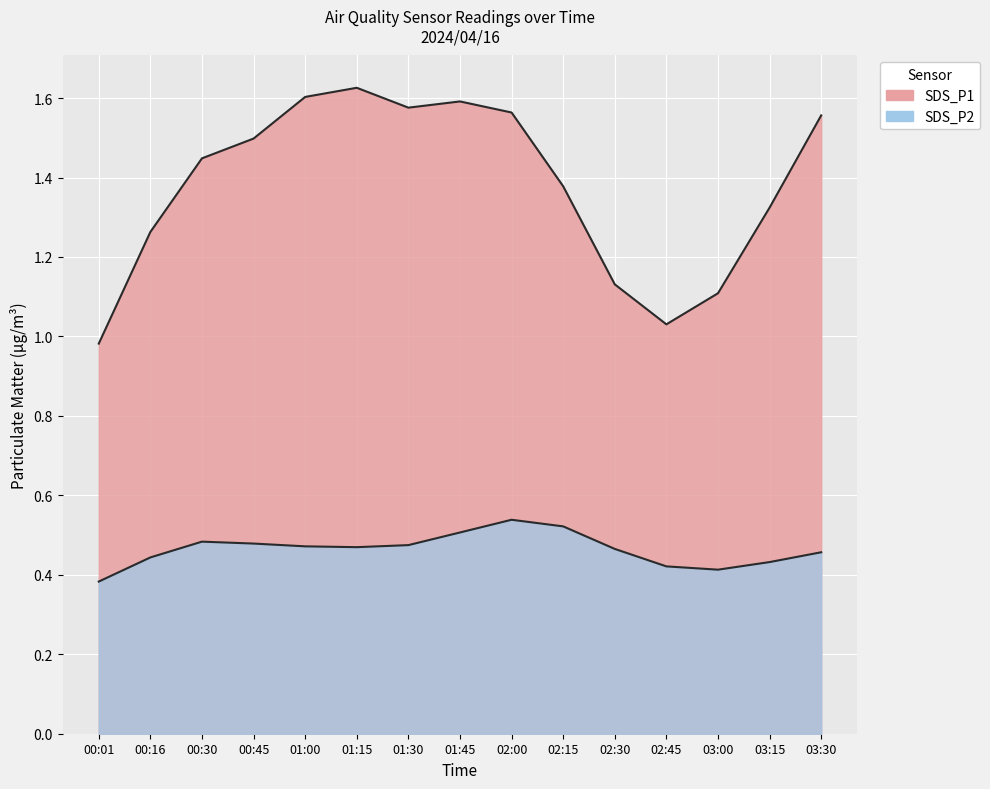

True or false: SDS_P2 and SDS_P1 intersect in this chart.

False